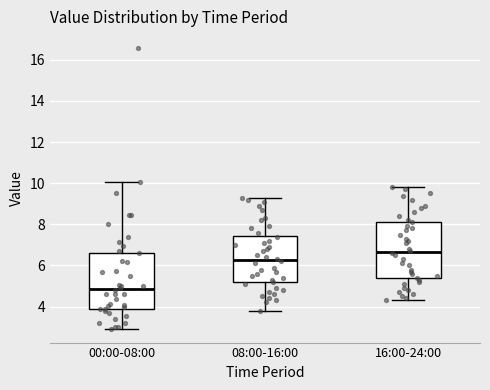

Reading left to right, transcribe this box plot: for each box, give where its median line is, the range the box spans, and where its two whiskers end, as read against the y-axis. The values are not printed on the chart, so give them approximately, as read against the axis.

00:00-08:00: median 4.8, box 4.0 to 6.6, whiskers 3.0 to 10.0
08:00-16:00: median 6.2, box 5.2 to 7.4, whiskers 3.8 to 9.4
16:00-24:00: median 6.6, box 5.4 to 8.2, whiskers 4.4 to 9.8